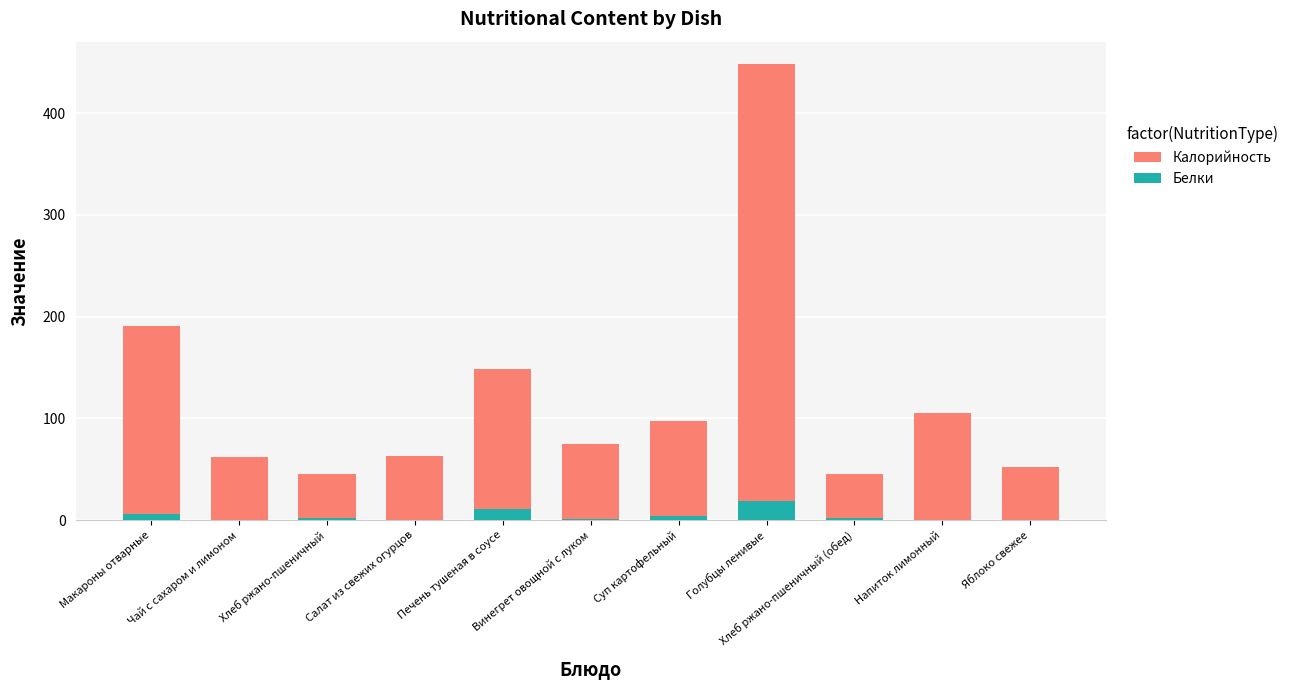

Reading left to right, extract all data points from this chart.

Калорийность: 191	62	45	63	149	75	97	448	45	105	52
Белки: 6	0	2	0	11	1	4	19	2	0	0